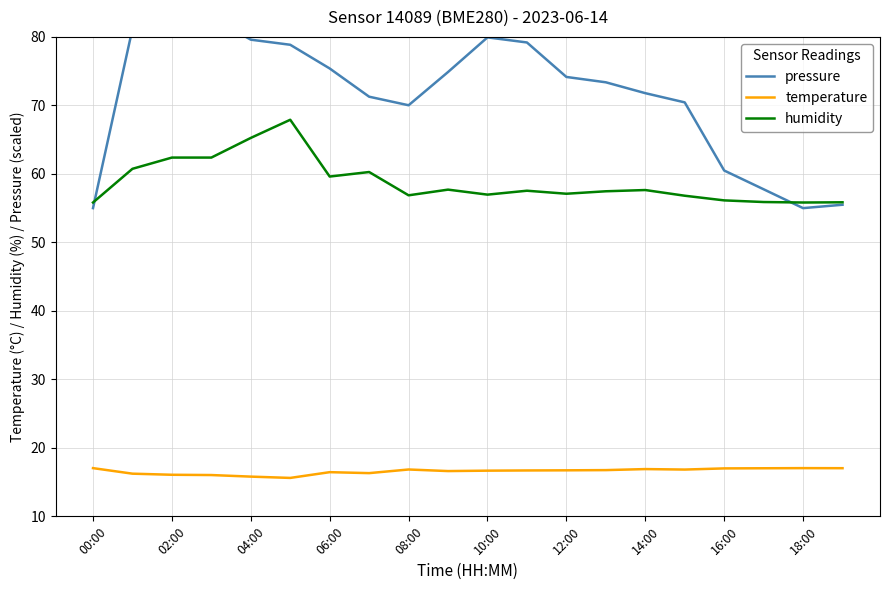

Is it true that humidity equals 56.9 at 08:00?

True